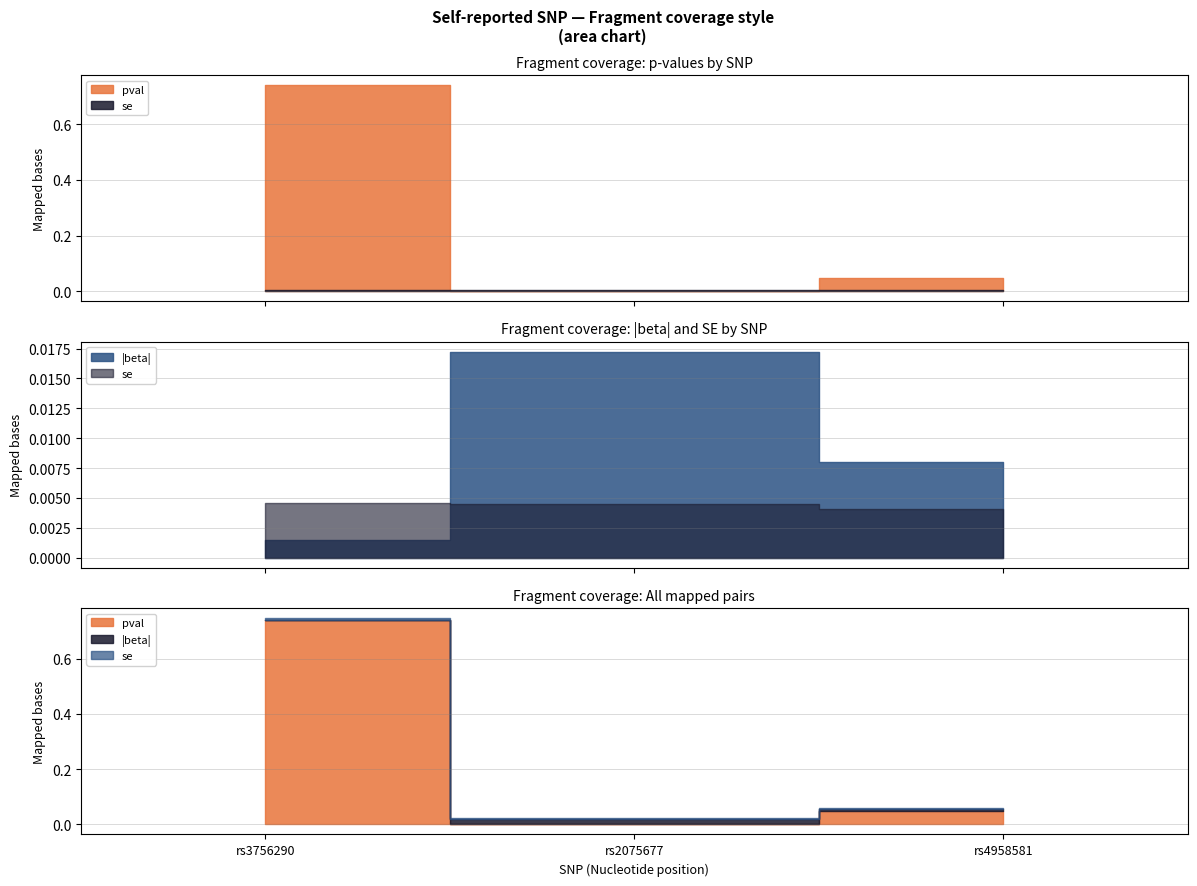

At which label does se reach its peak?

rs3756290